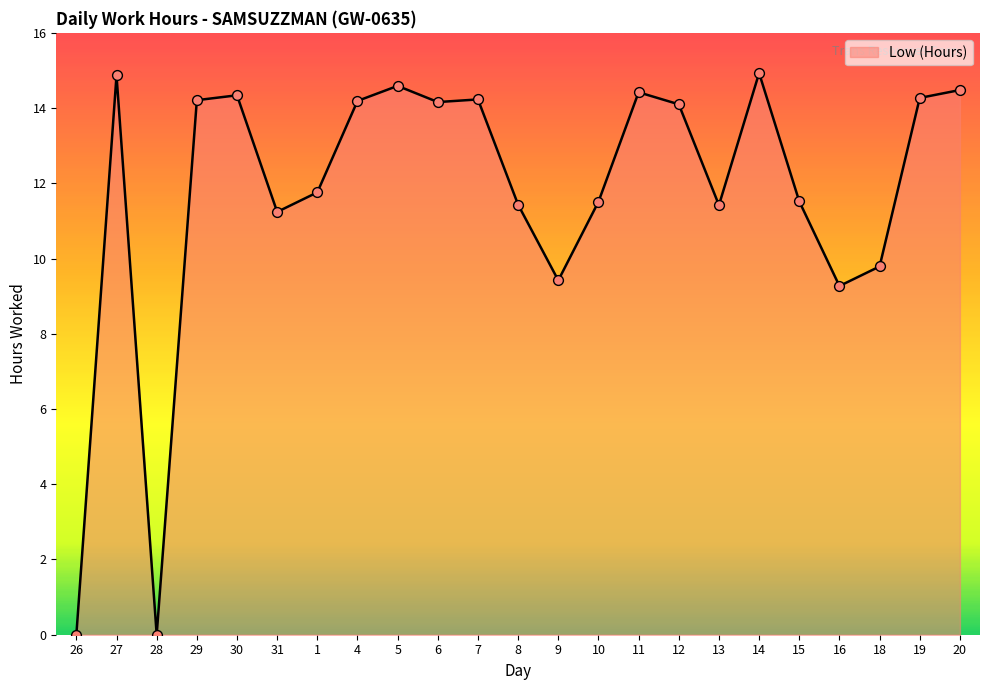

Which has a higher value, 27 or 1?

27